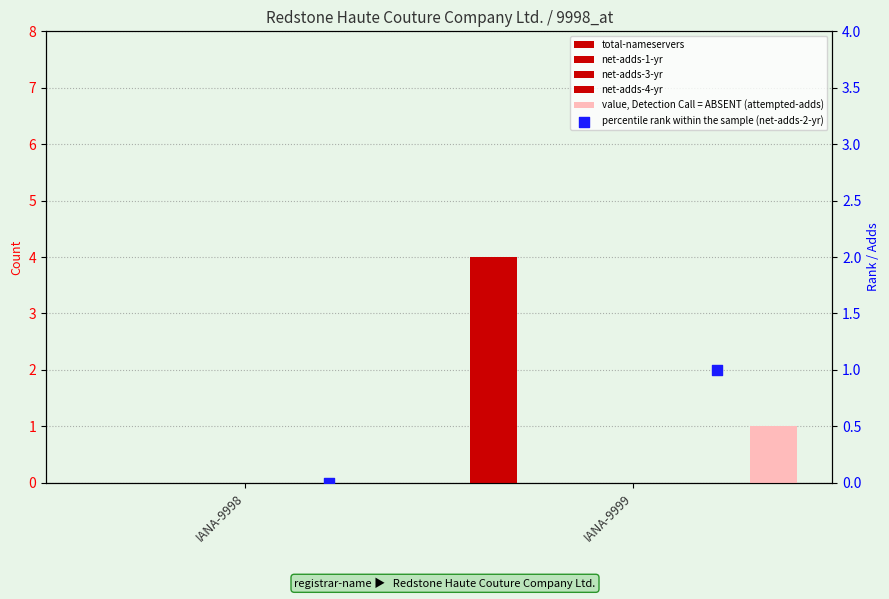

Which series has the largest total across all categories?

total-nameservers